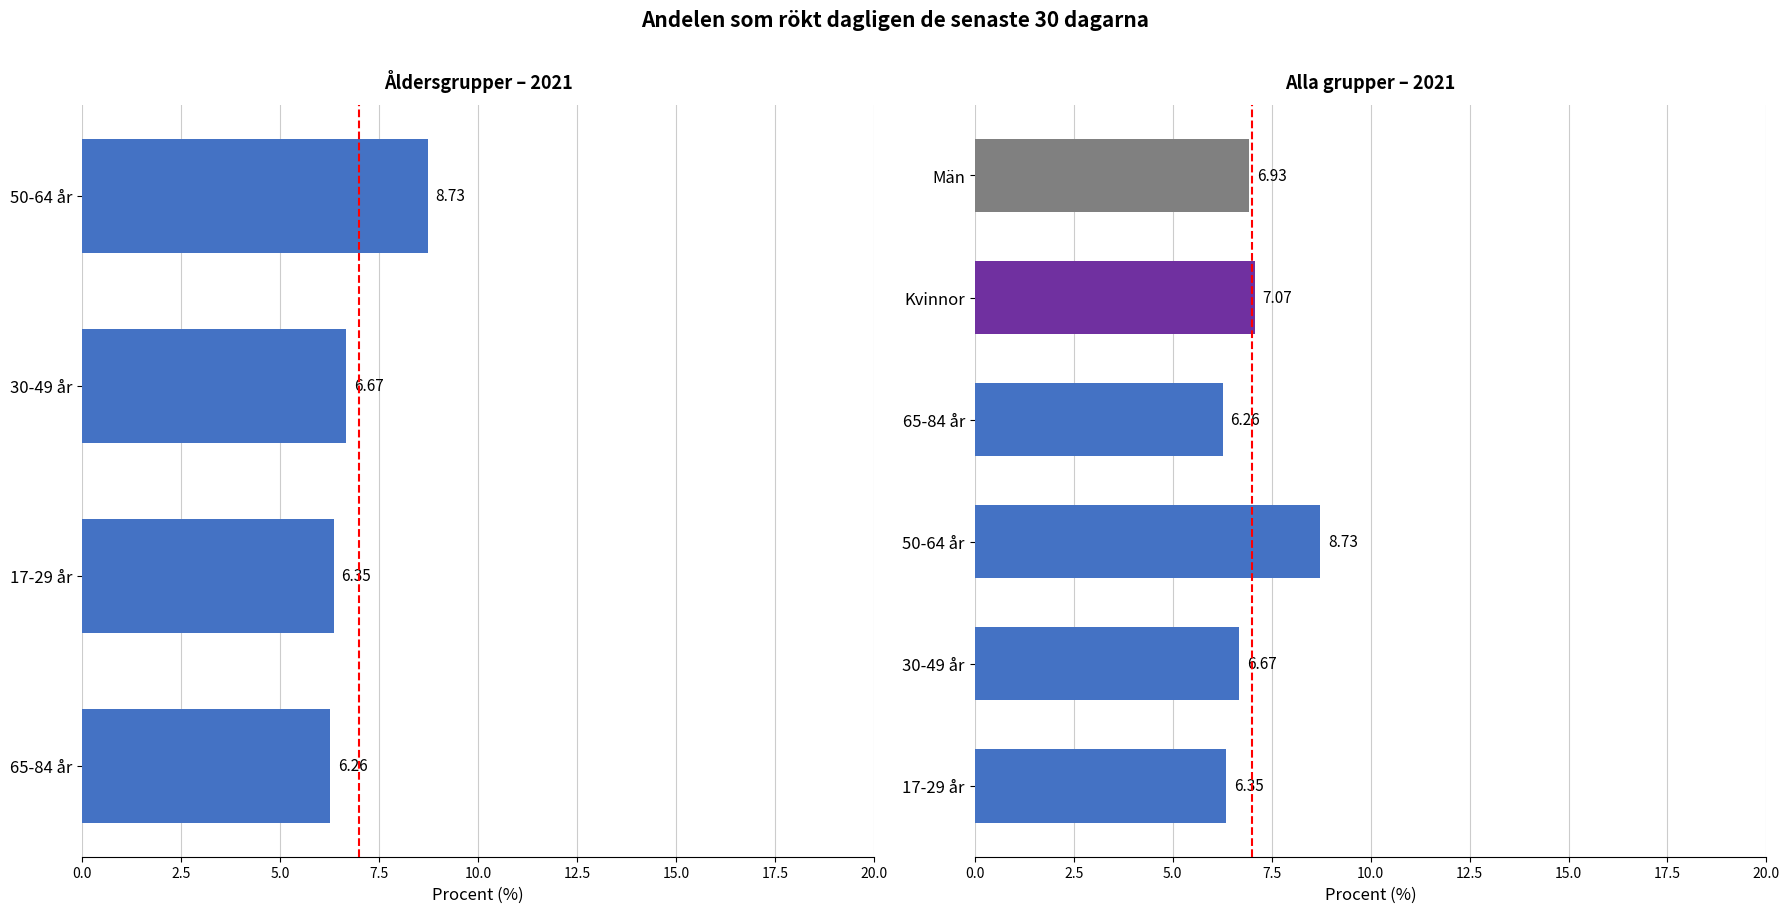

Are the bars grouped side by side (vs. stacked)?

Yes